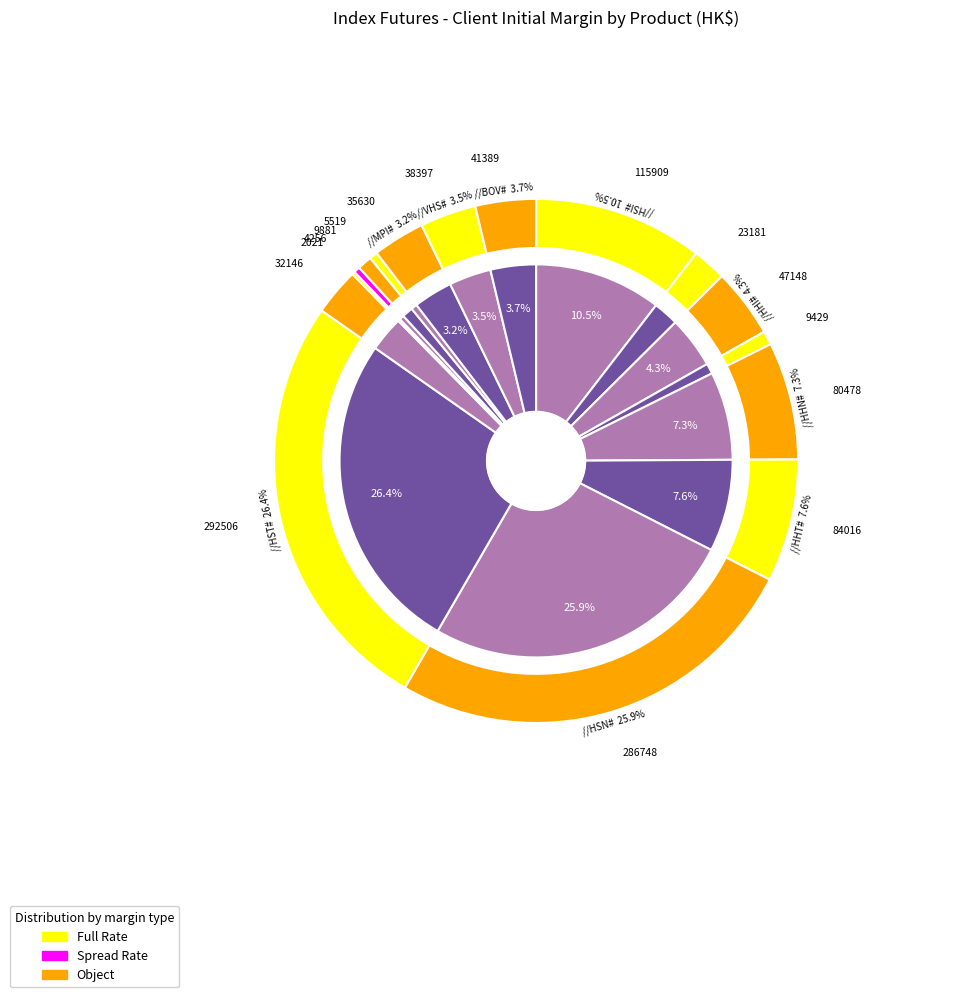

How many slices are in this pie chart?

16